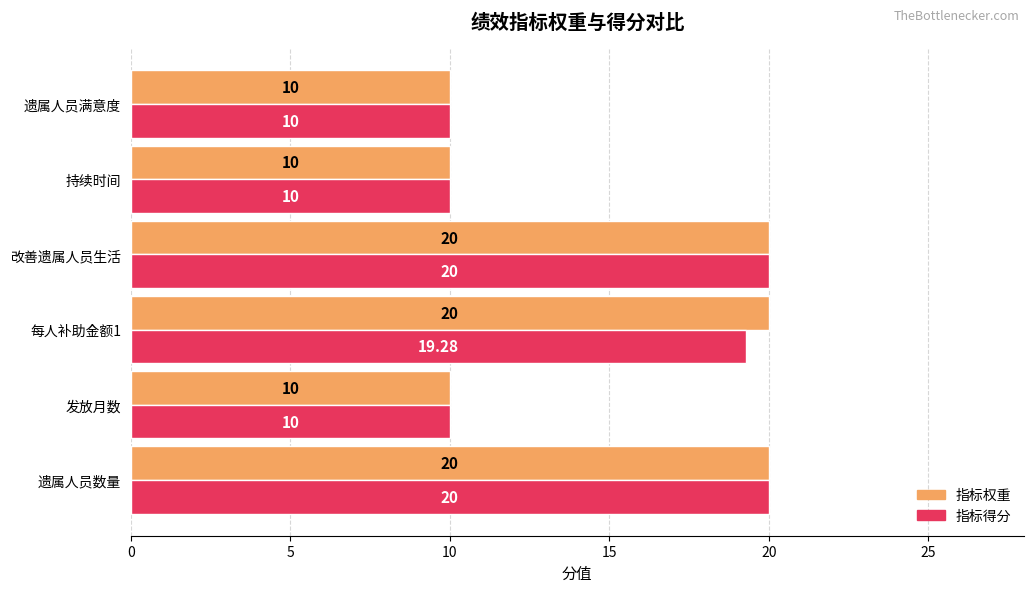

List the series in order of their overall mean, highest first.

指标权重, 指标得分